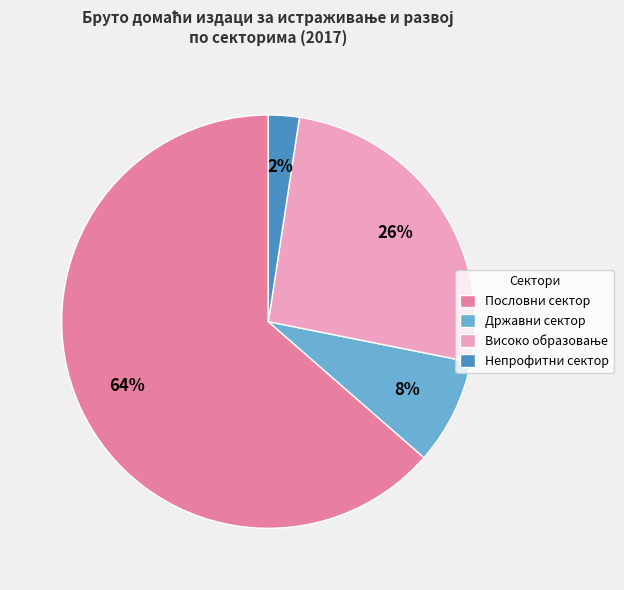

Which slice is the largest?

Пословни сектор